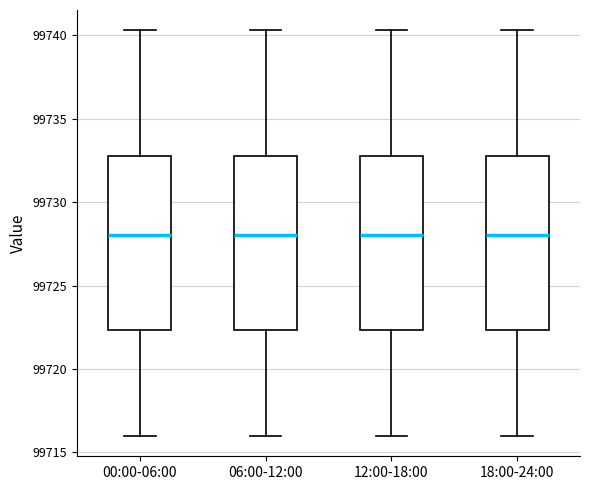

Reading left to right, read every box against the y-axis: the position of its median line, the range the box covers, and the ends of its whiskers. The values are not printed on the chart, so give them approximately, as read against the axis.

00:00-06:00: median 99728.0, box 99722.5 to 99733.0, whiskers 99716.0 to 99740.5
06:00-12:00: median 99728.0, box 99722.5 to 99733.0, whiskers 99716.0 to 99740.5
12:00-18:00: median 99728.0, box 99722.5 to 99733.0, whiskers 99716.0 to 99740.5
18:00-24:00: median 99728.0, box 99722.5 to 99733.0, whiskers 99716.0 to 99740.5